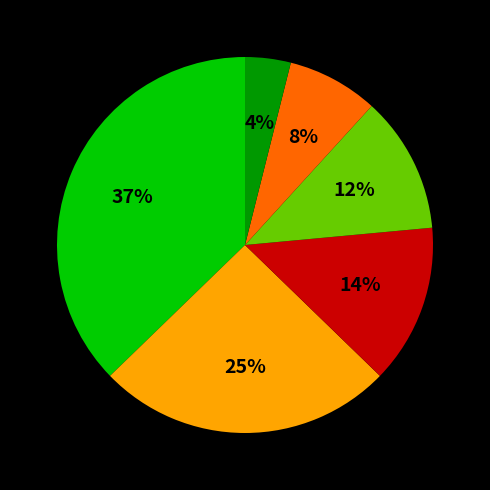

Is there any slice that represents more than half of the pie?

No